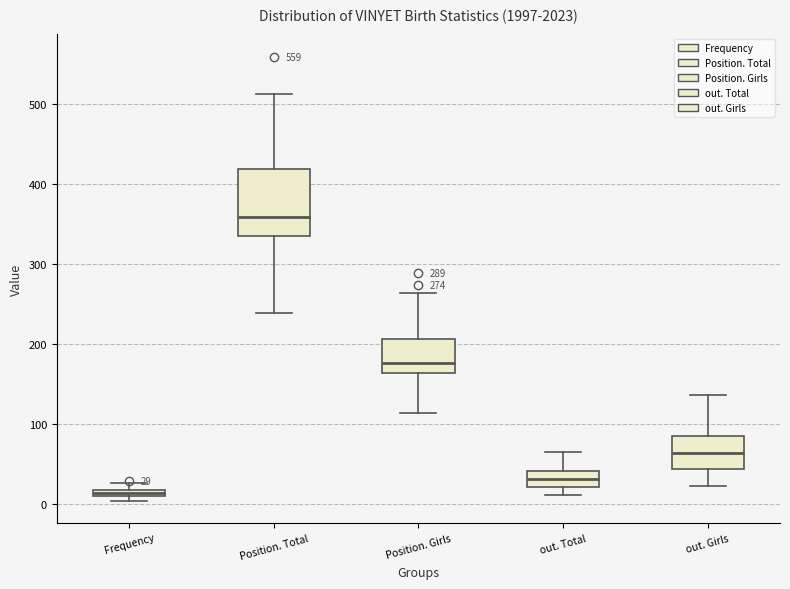

Comparing the boxes themselves (not the whiskers), which one is the tallest?

Position. Total